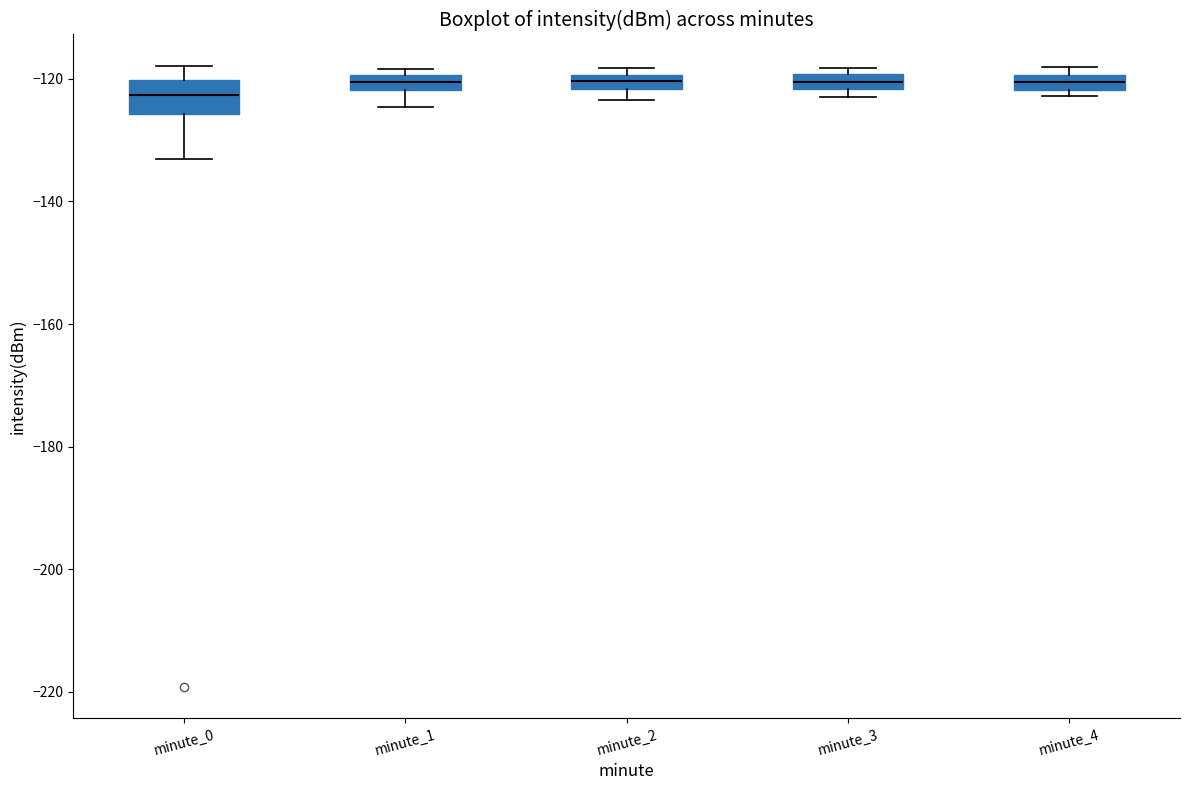

Which box is the tallest, from its lower edge to its upper edge?

minute_0